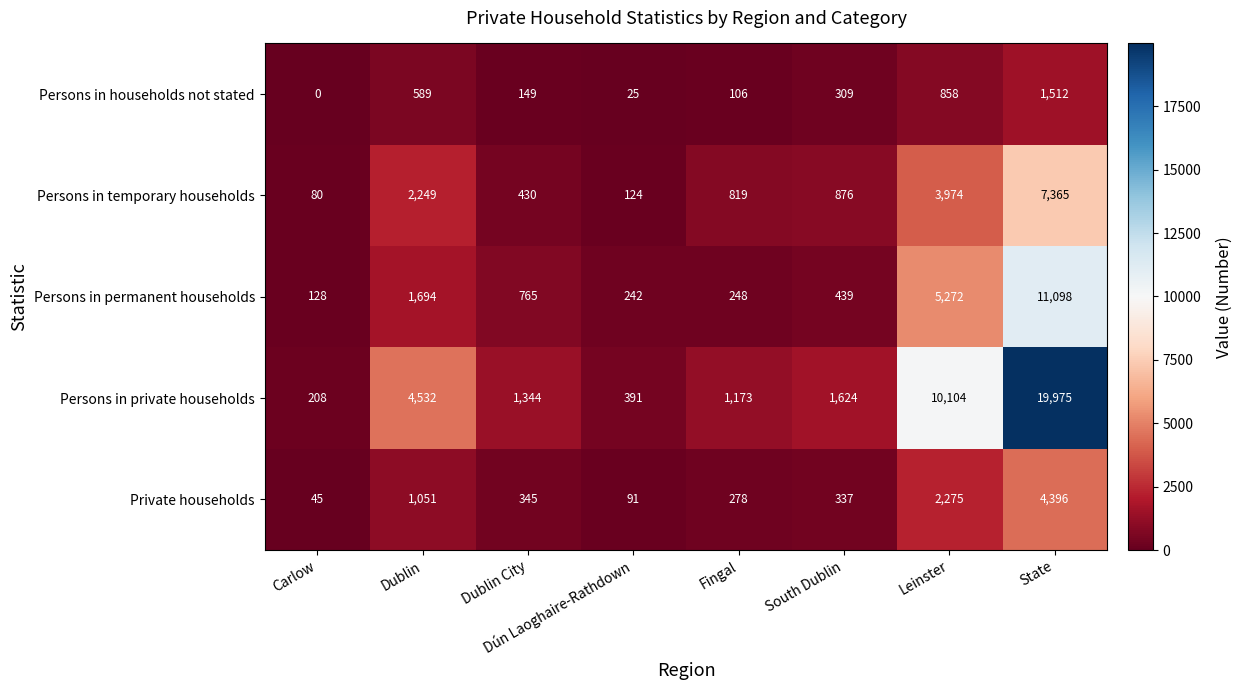

At which category does the chart reach its peak across all series?

State